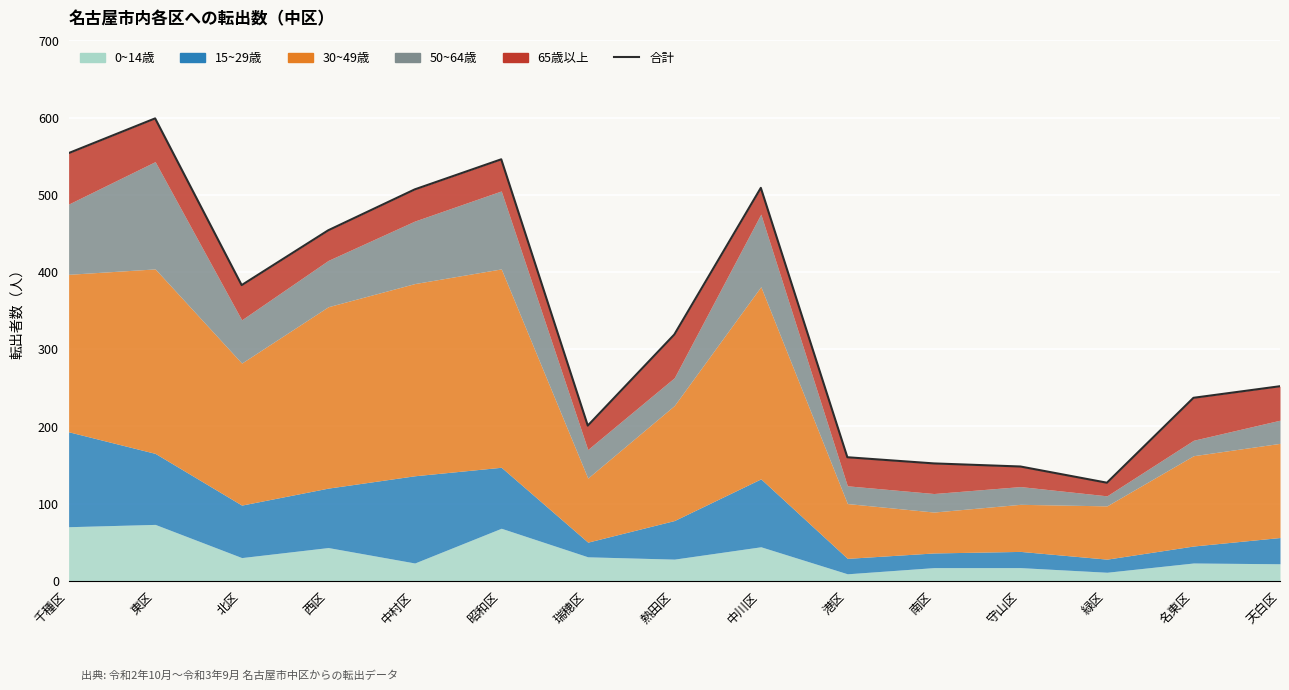

What is the difference between the maximum and second lowest values?

451